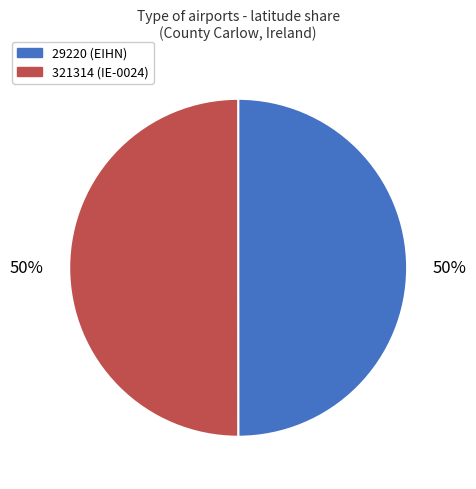

To the nearest percent, what is the combined percentage of 321314 (IE-0024) and 29220 (EIHN)?

100%